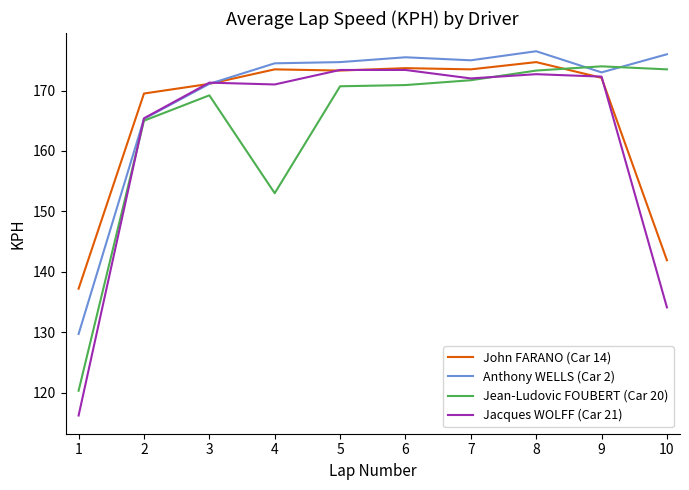

At which category is the sum across all series the highest?

8